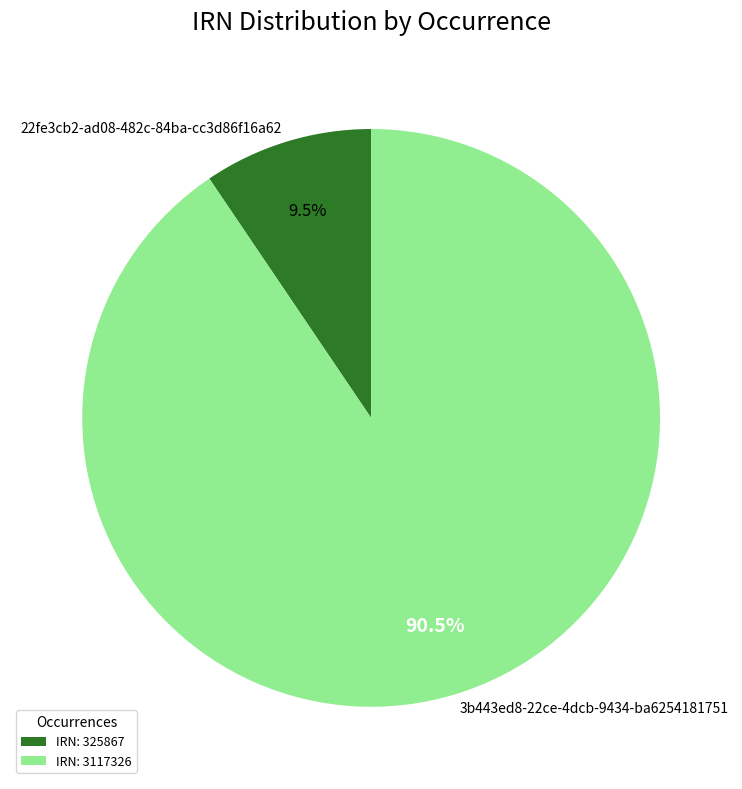

To the nearest percent, what is the combined percentage of 22fe3cb2-ad08-482c-84ba-cc3d86f16a62 and 3b443ed8-22ce-4dcb-9434-ba6254181751?

100%